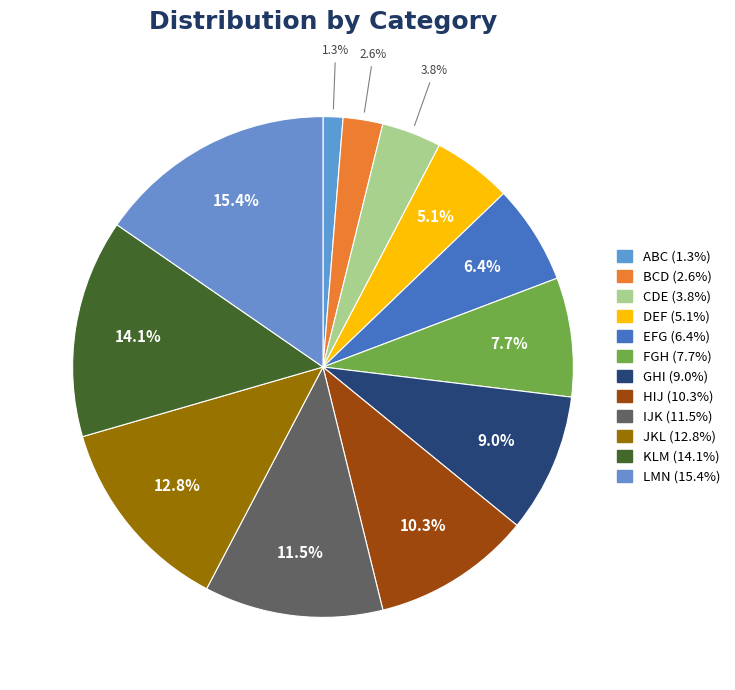

How many slices are in this pie chart?

12